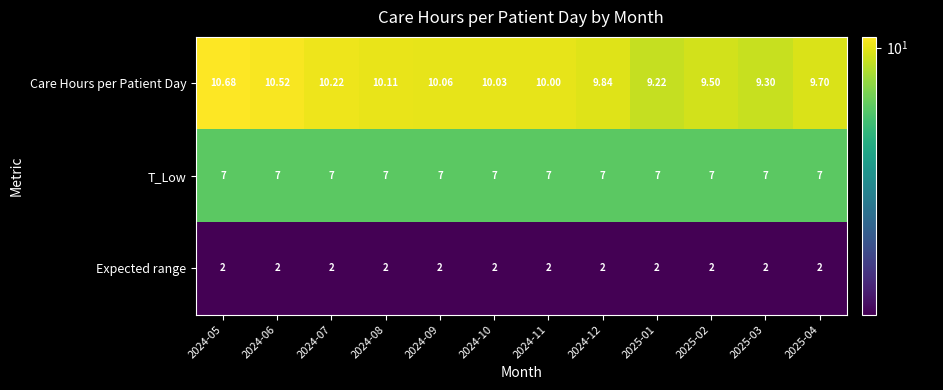

How many series are shown in this chart?

3